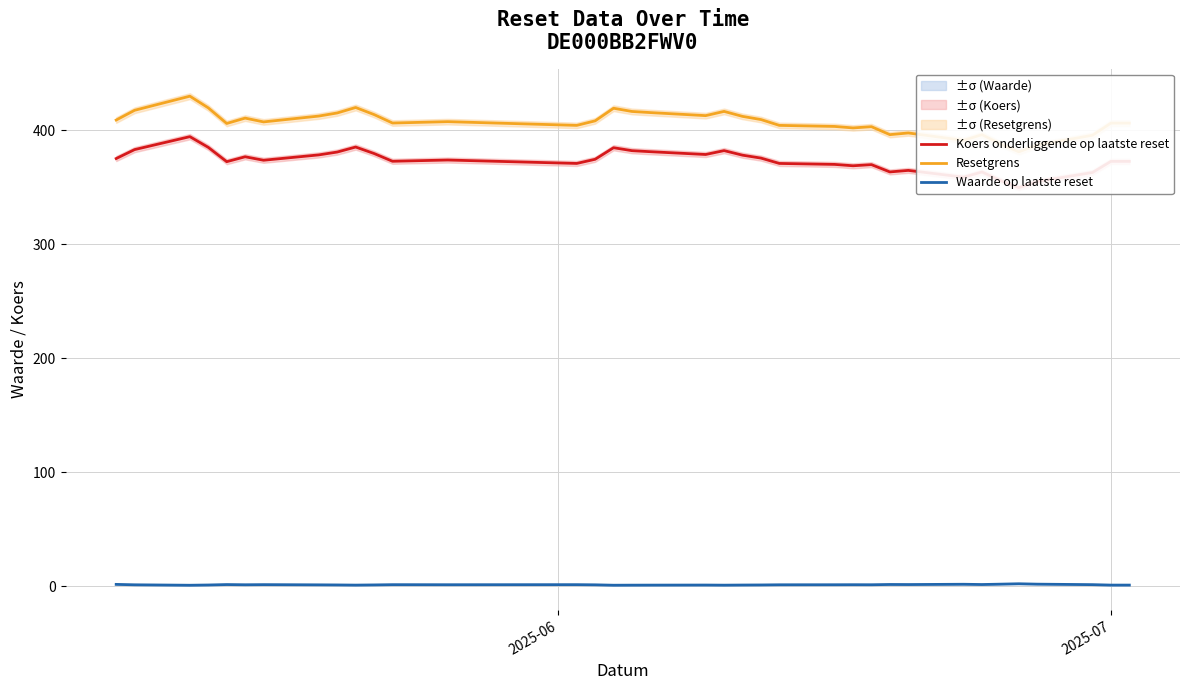

True or false: Resetgrens has more than 0 interior local peaks.

True